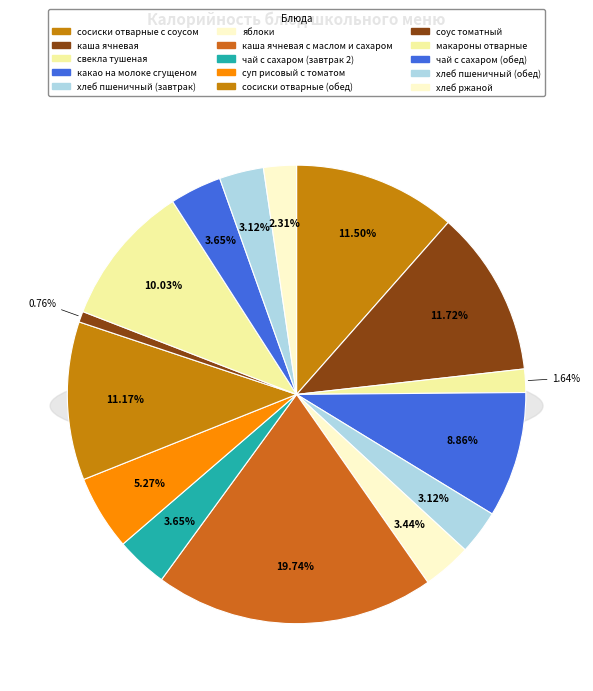

To the nearest percent, what portion does какао на молоке сгущеном represent?

9%